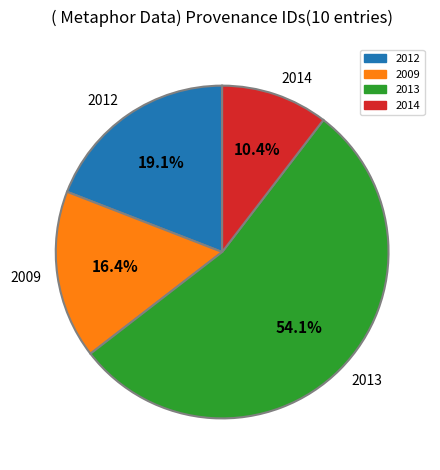

Which category has the biggest portion of the pie?

2013